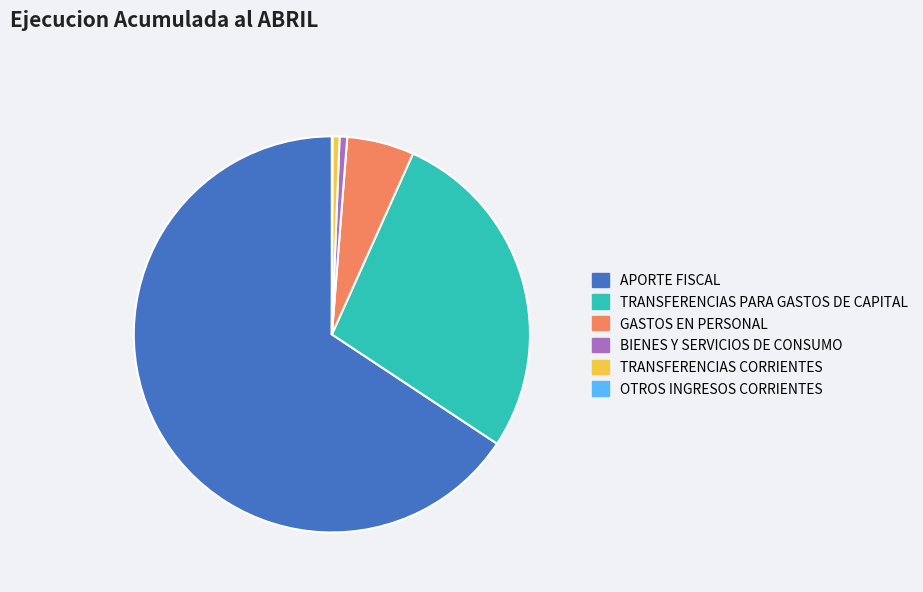

Which category has the biggest portion of the pie?

APORTE FISCAL